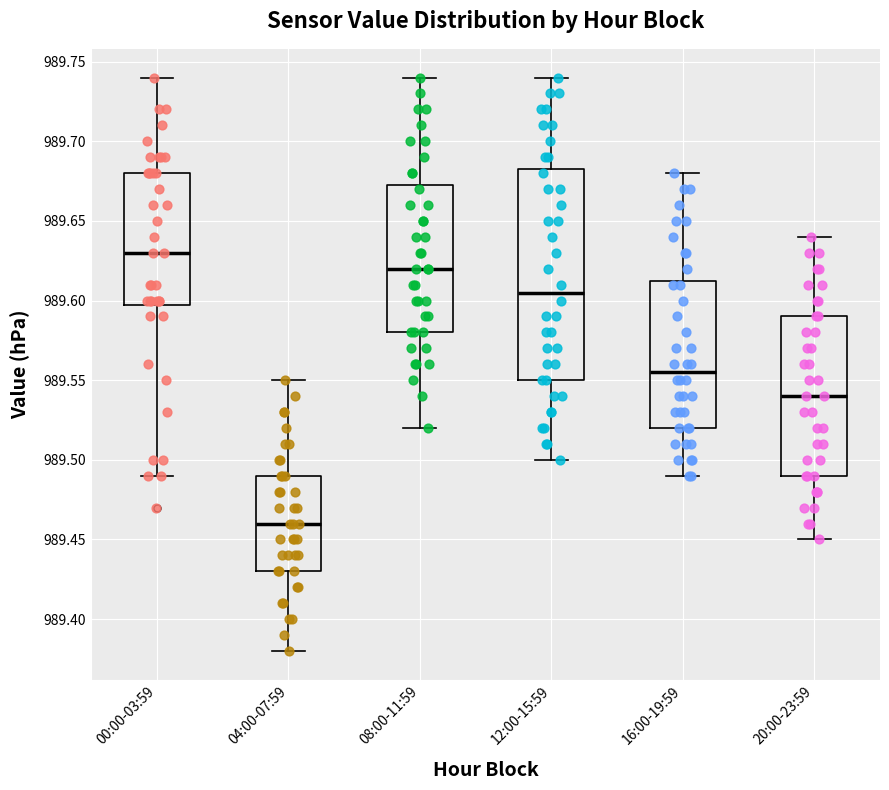

Which box is the tallest, from its lower edge to its upper edge?

12:00-15:59